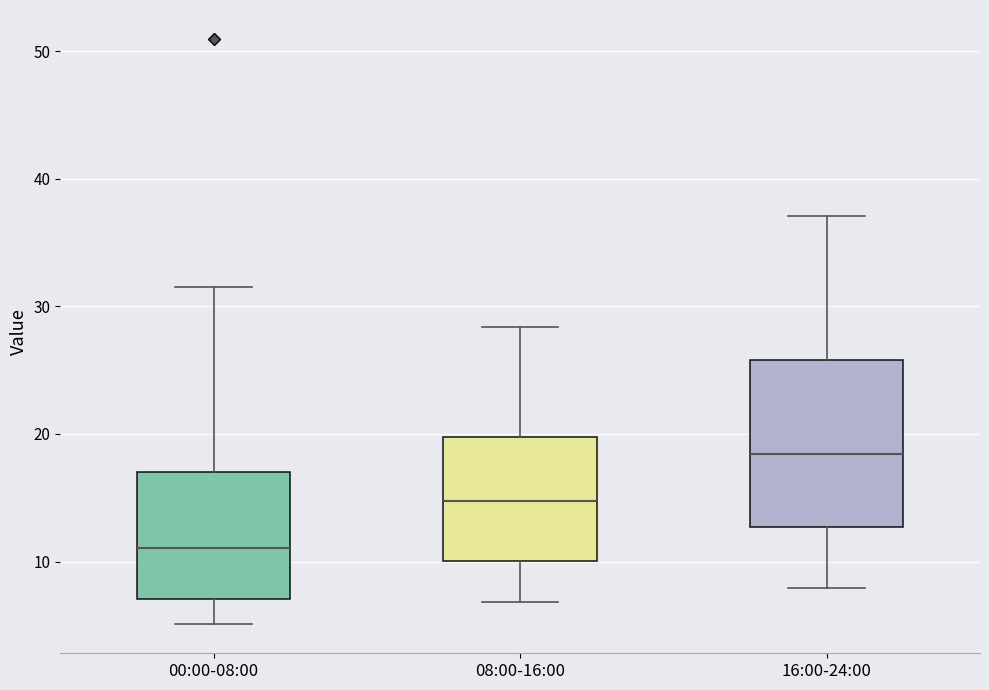

Which box's median line is the highest?

16:00-24:00